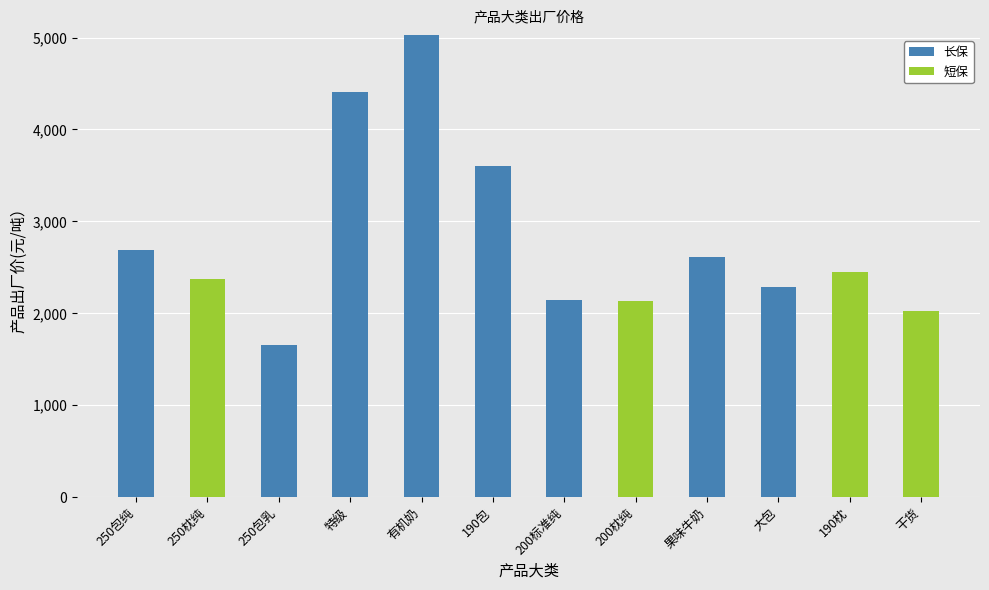

What is the sum of the 长保 values at 250包纯 and 果味牛奶?

5304.4